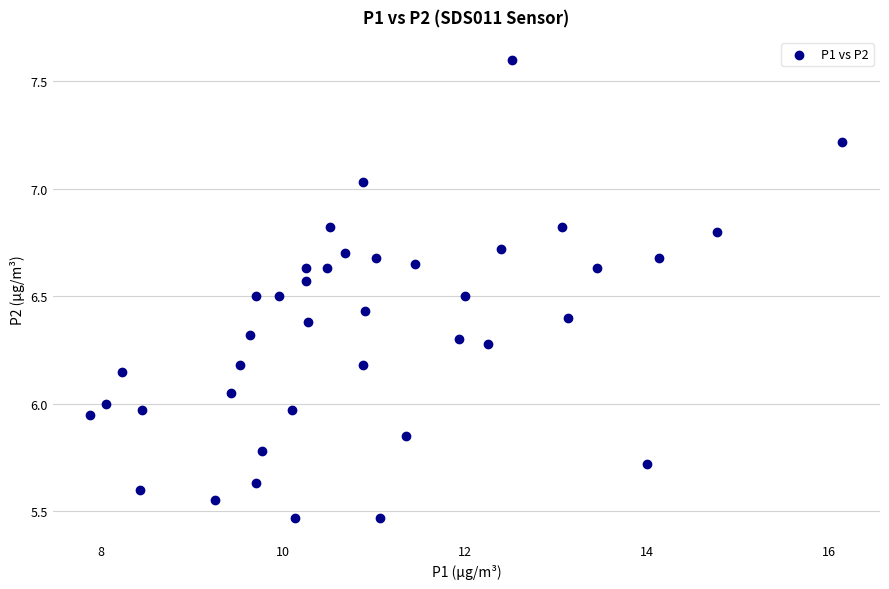

What is the range of X values (max minus min)?

8.3